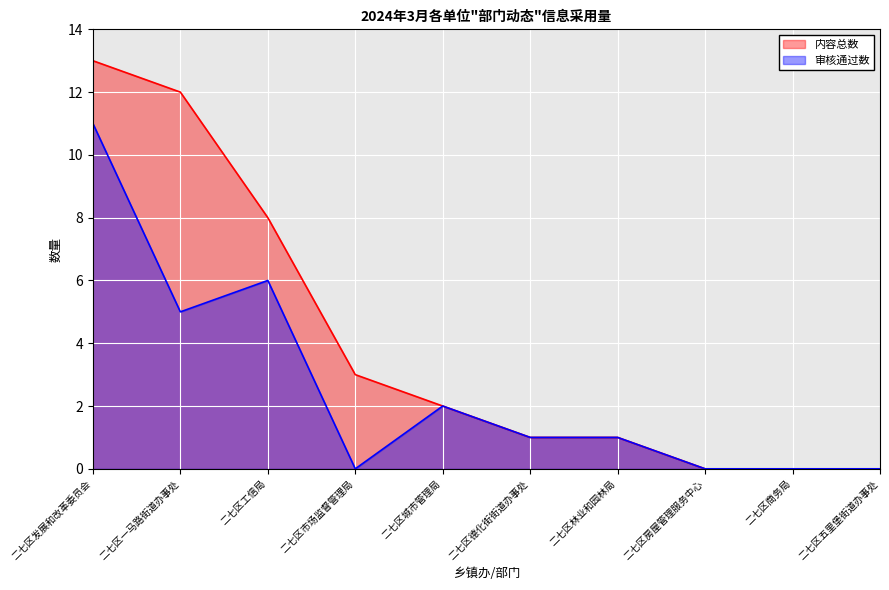

How many categories are shown in the chart?

10